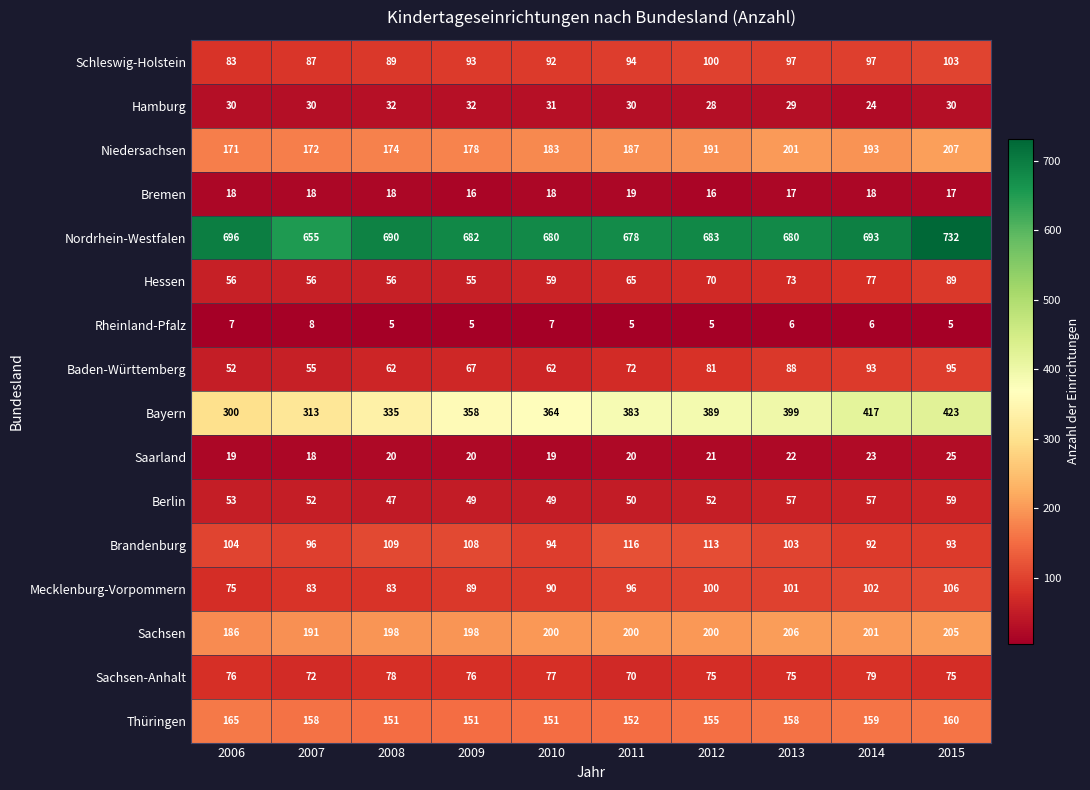

What value does the Rheinland-Pfalz series have at 2012?

5